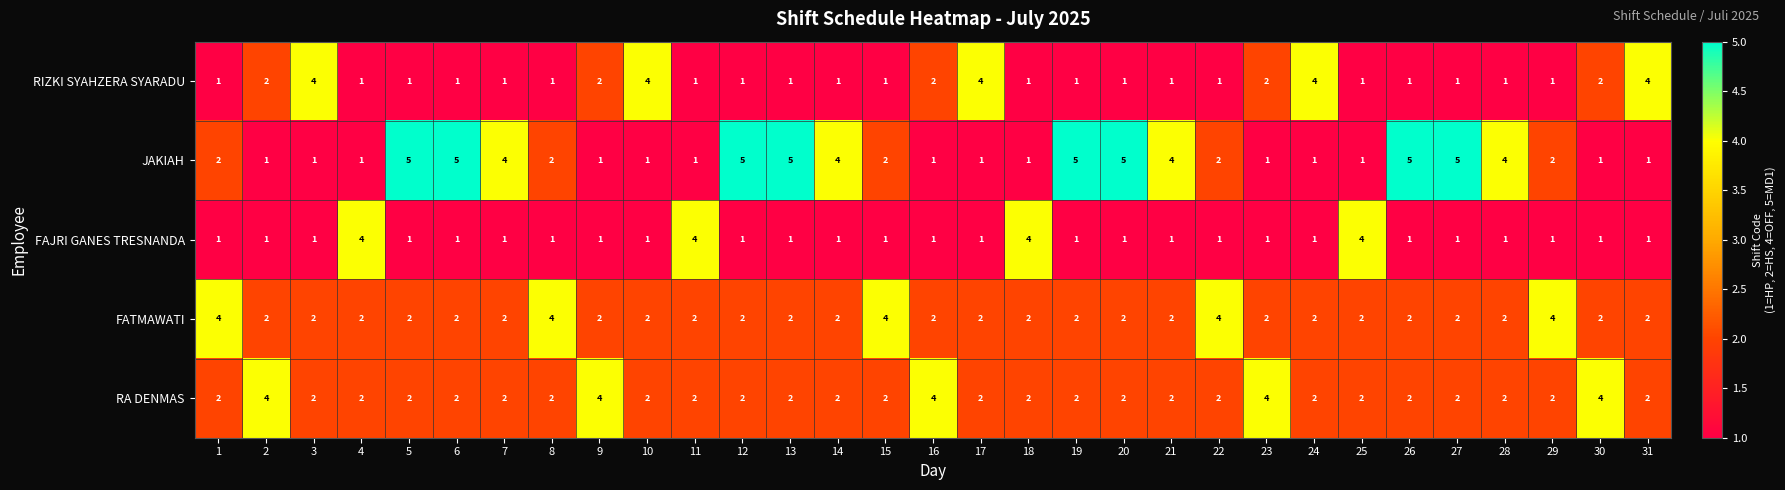

How many FATMAWATI values are between 2 and 3?

26